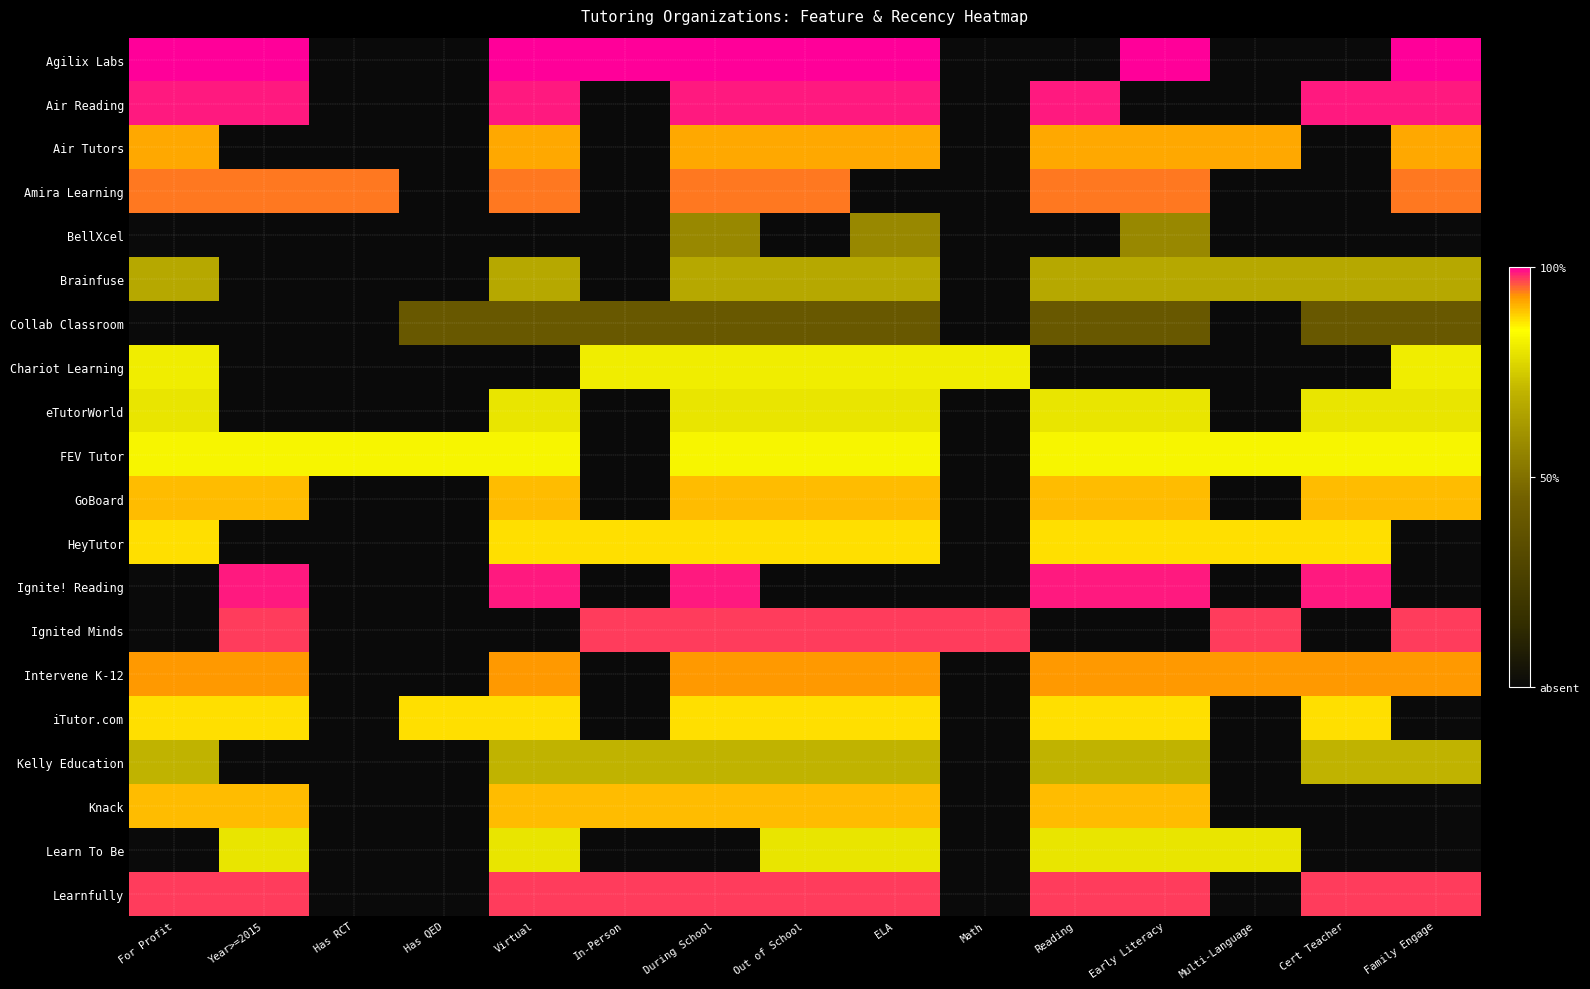

Which series has the largest range (max minus min)?

Agilix Labs